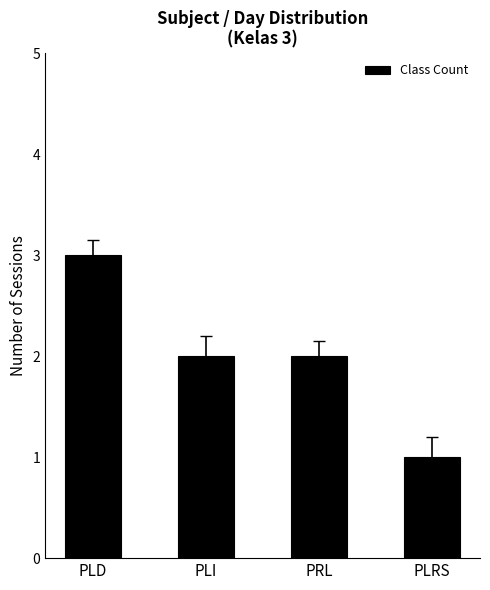

What is the ratio of the value at PLD to the value at PLRS?

3.0